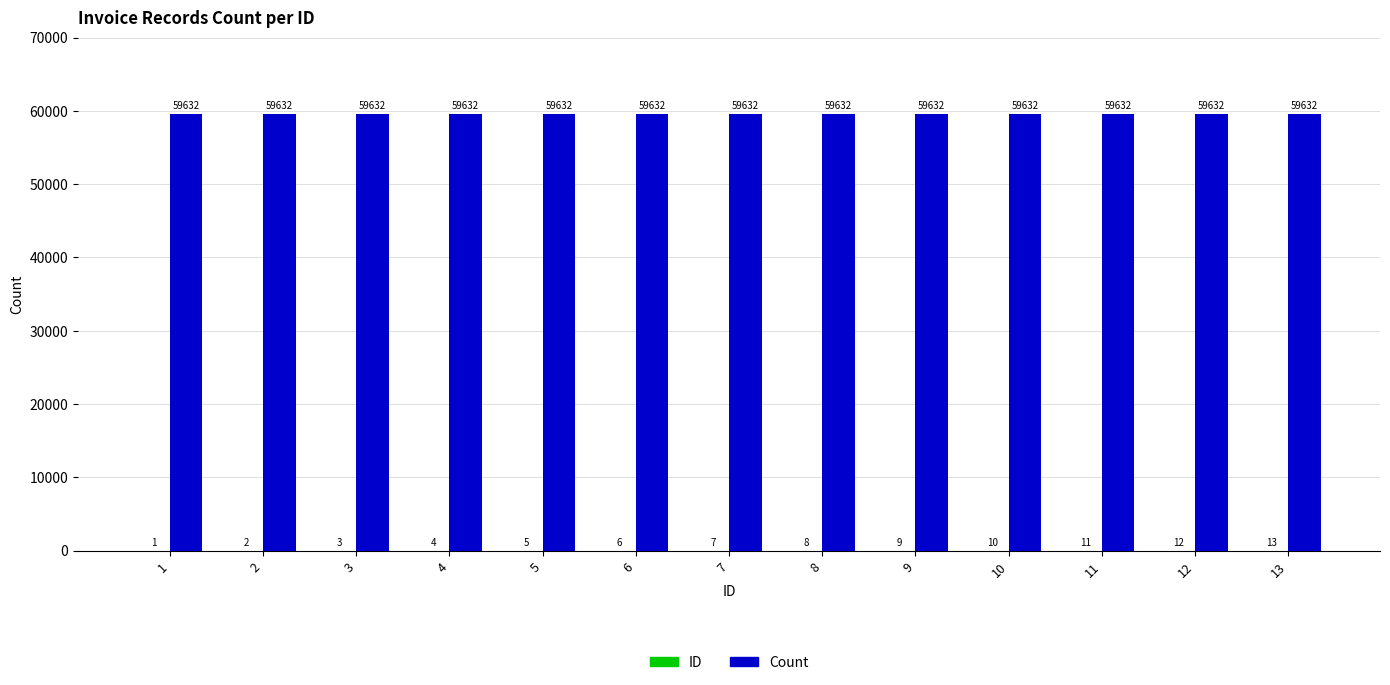

How many groups of bars are there?

13